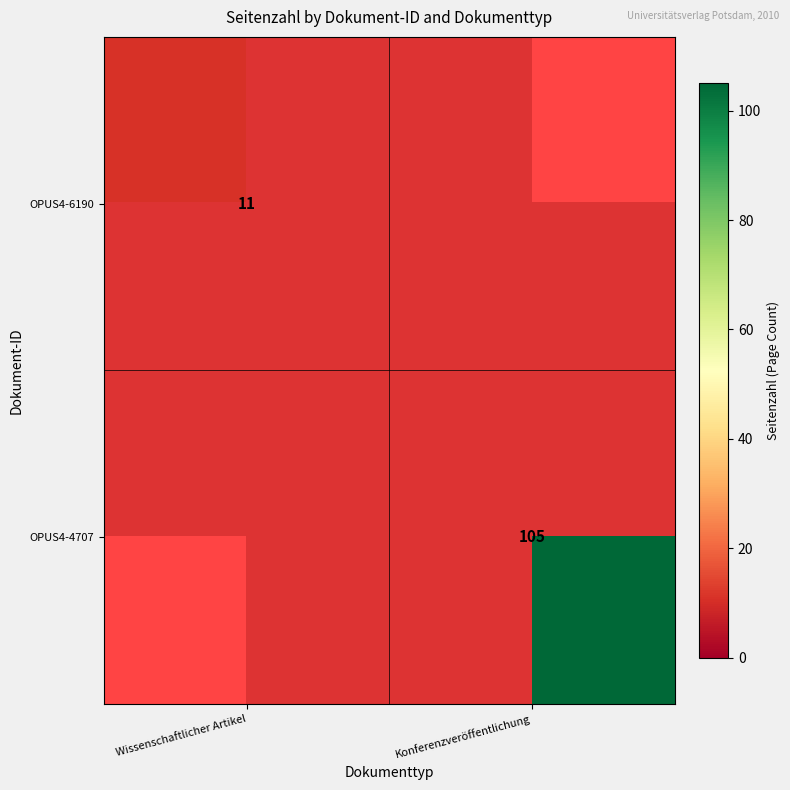

Count the number of categories in the chart.

2